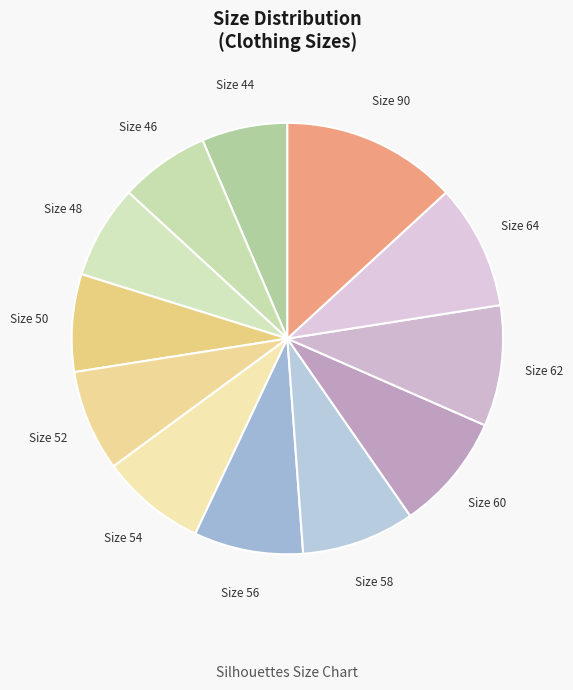

Does Size 62 represent more than half of the total?

No